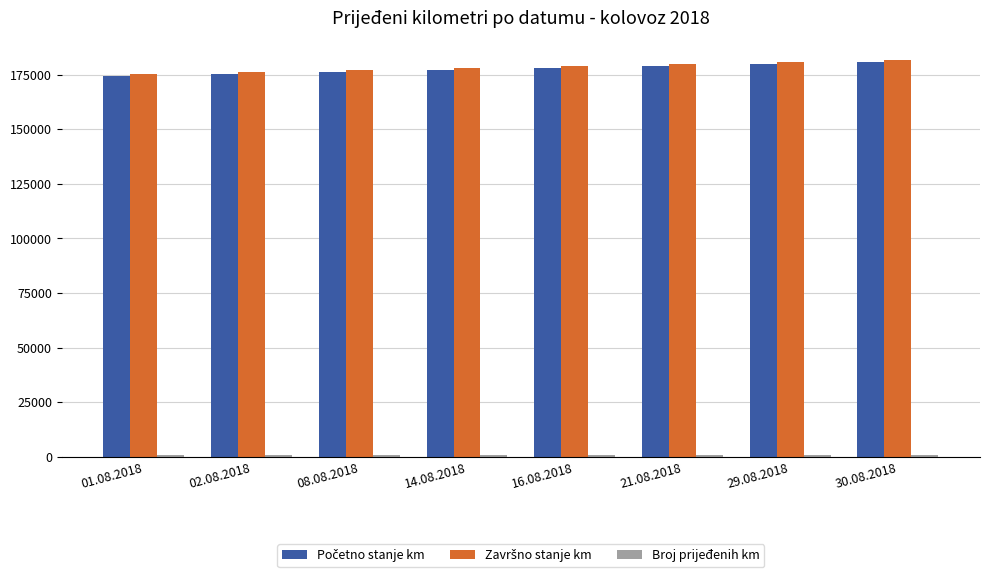

At how many categories does at least one series exceed 162744?

8